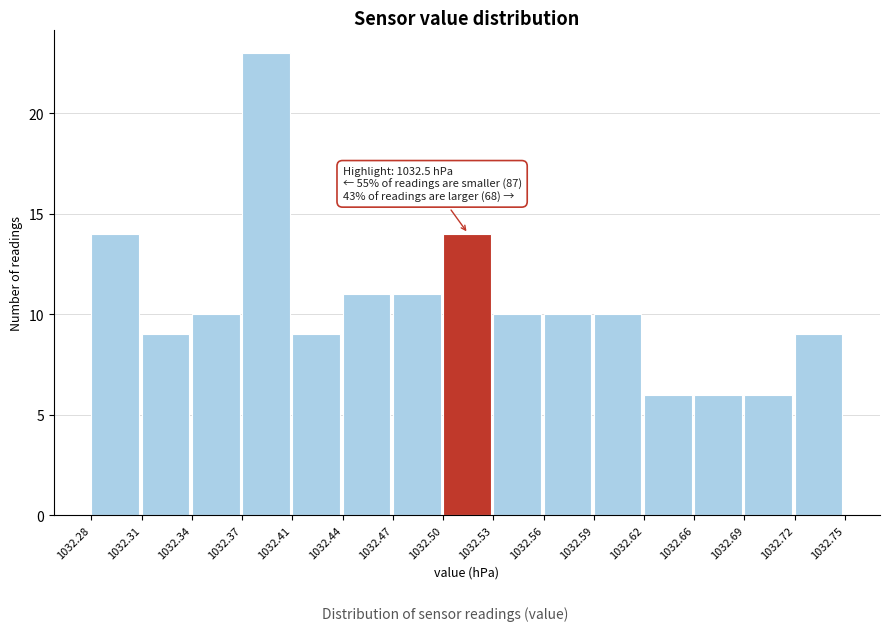

Which range on the x-axis has the tallest bar?

1032.37 to 1032.41